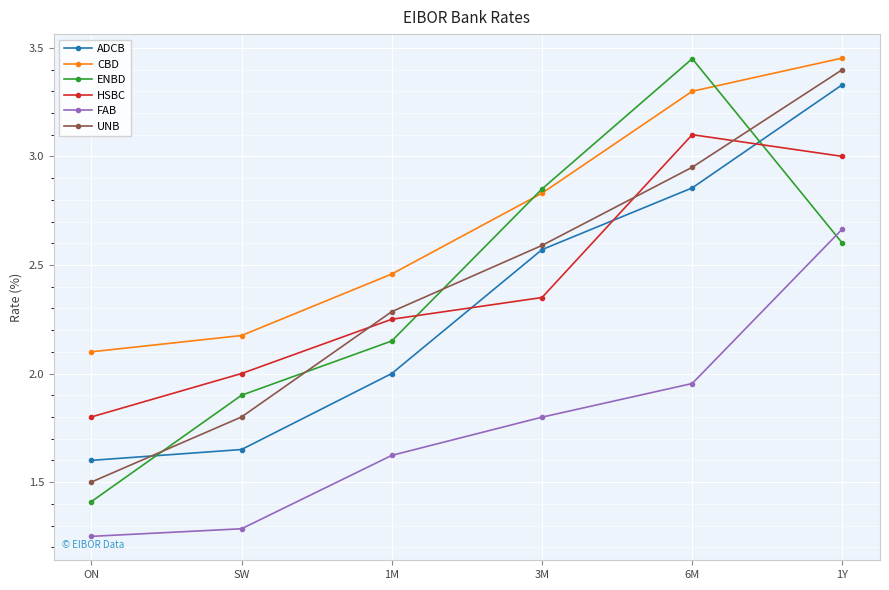

Between SW and 3M, which series saw the biggest shift?

ENBD